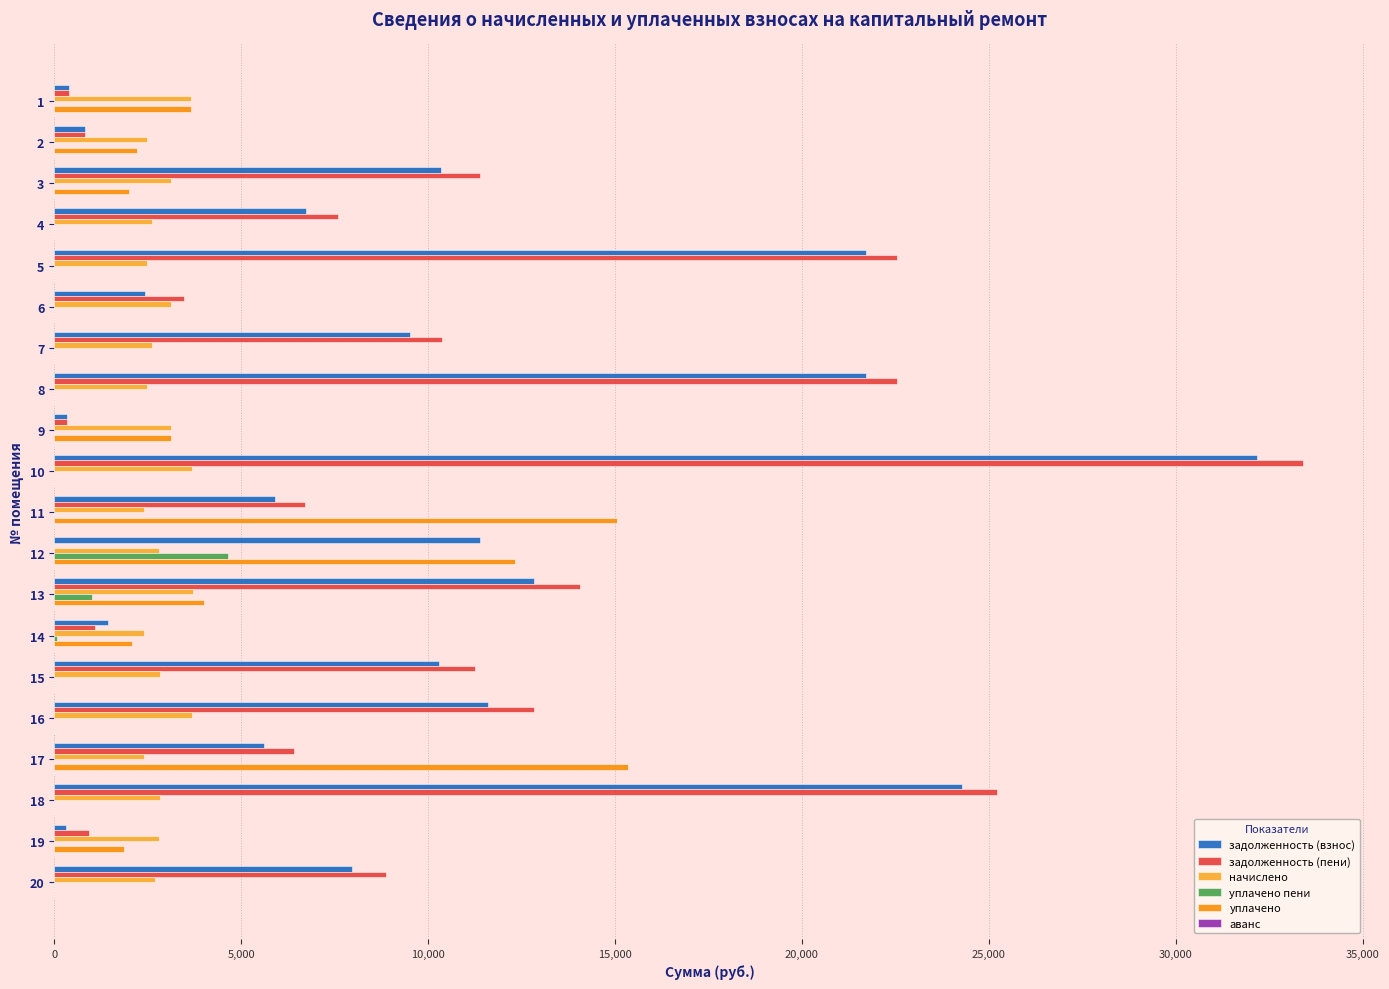

What is the total value across all series at 14?

7104.7